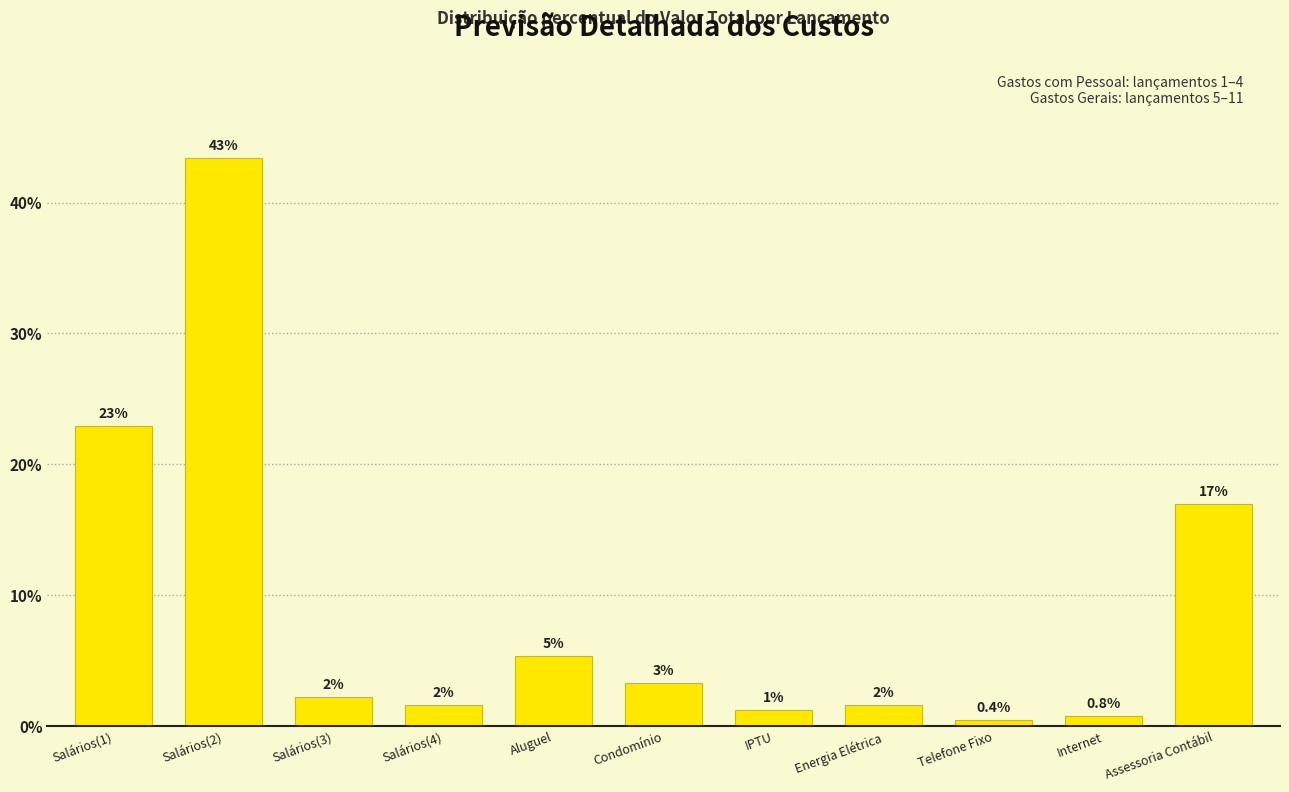

How many bars are there in total?

11